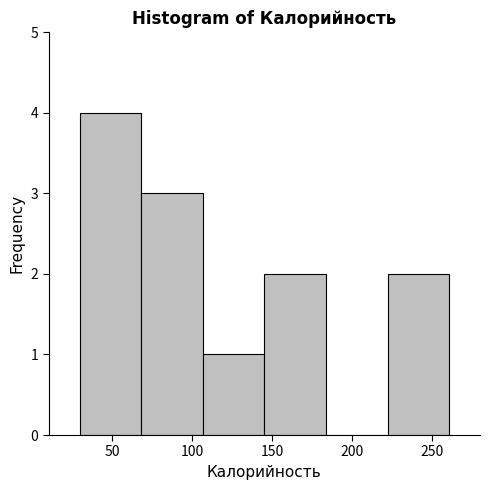

What is the height of the bar covering 222.0 to 260.5 on the x-axis? Neither the bar edges nor the heights are printed on the chart, so give them approximately, as read against the axes.

2